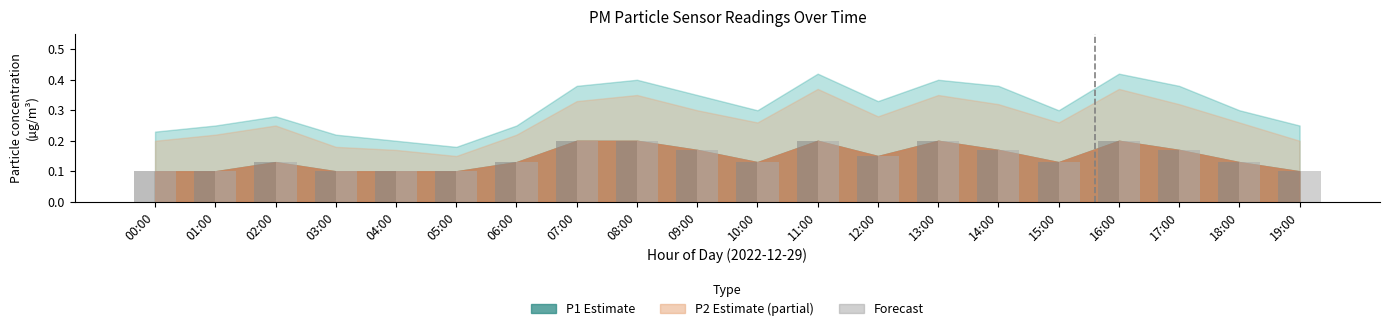

What is the total value across all series at 06:00?

0.3